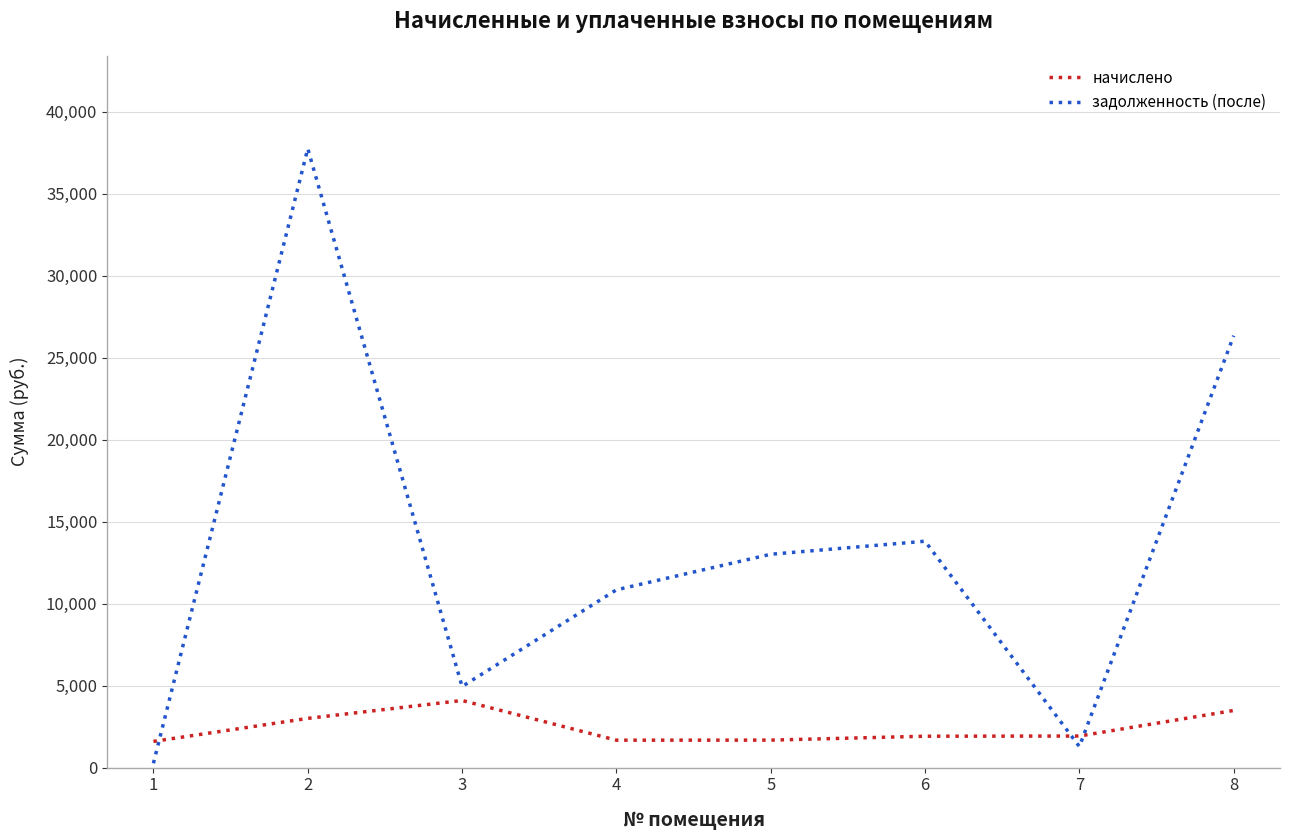

What is the average value of the задолженность (после) series?

13534.9